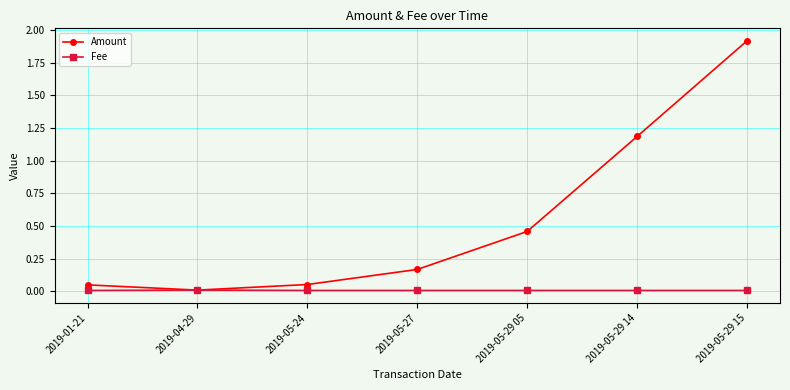

Rank the series at 2019-05-27 from highest to lowest value.

Amount, Fee